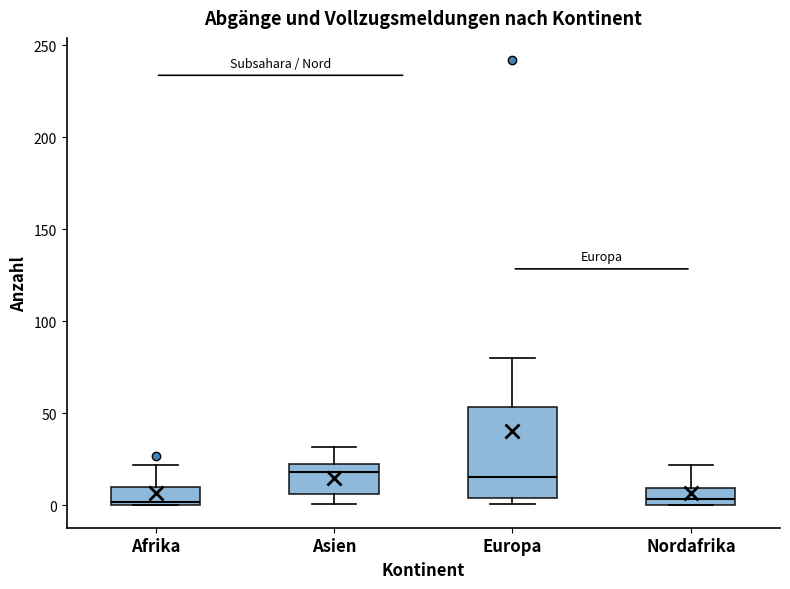

Reading left to right, read every box against the y-axis: the position of its median line, the range the box covers, and the ends of its whiskers. The values are not printed on the chart, so give them approximately, as read against the axis.

Afrika: median 0 (just above the box's lower edge), box 0 to 10, whiskers 0 to 20
Asien: median 20, box 5 to 25, whiskers 0 to 30
Europa: median 15, box 5 to 55, whiskers 0 to 80
Nordafrika: median 5, box 0 to 10, whiskers 0 to 20